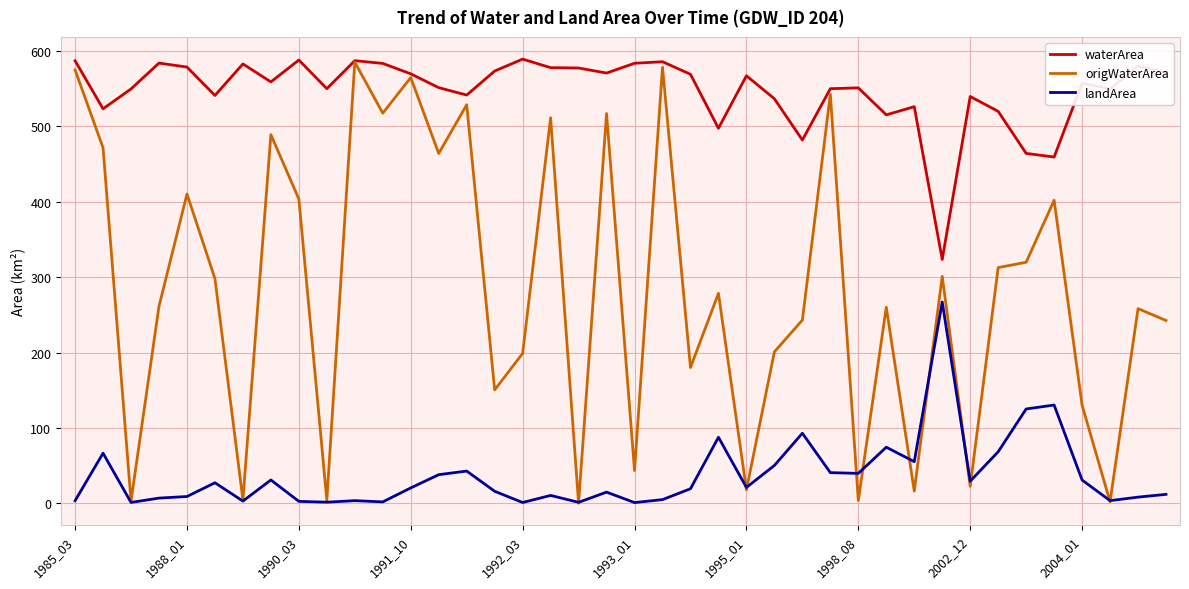

Which series has the widest spread of values?

origWaterArea